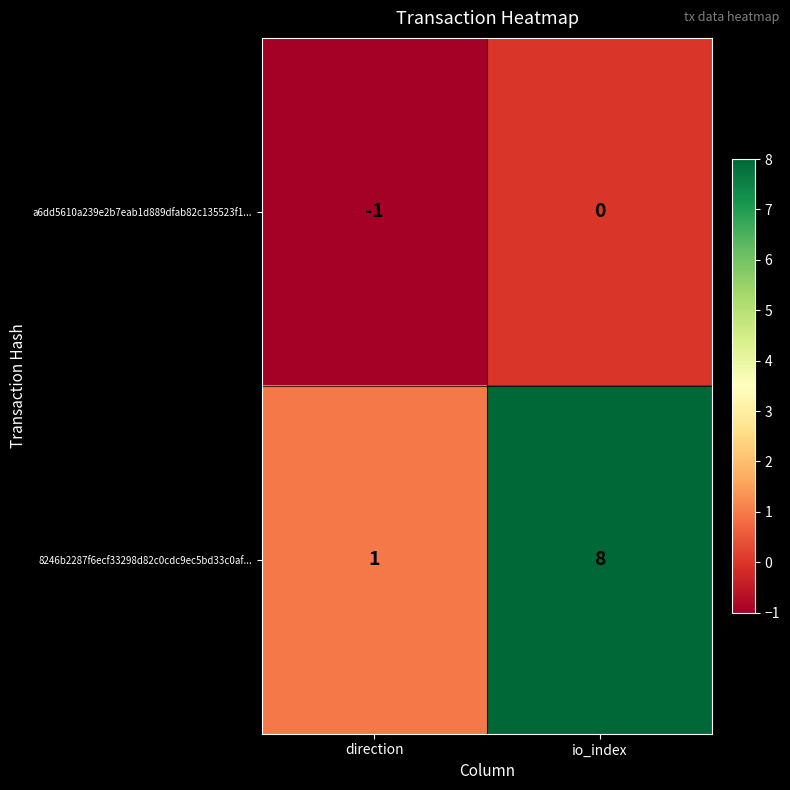

What is the greatest value displayed?

8